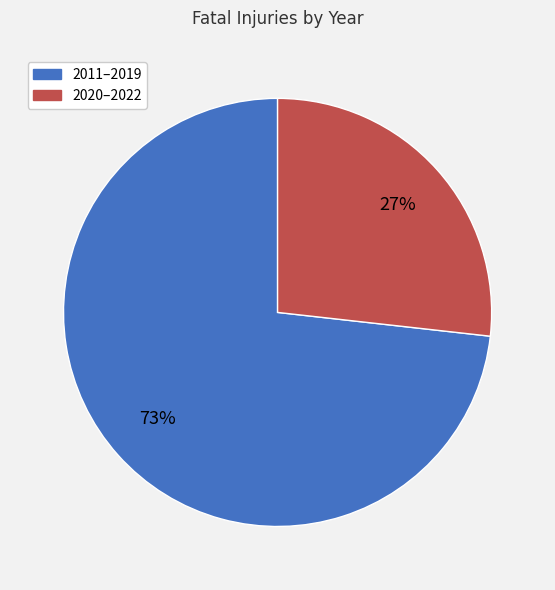

Does any single category account for the majority?

Yes